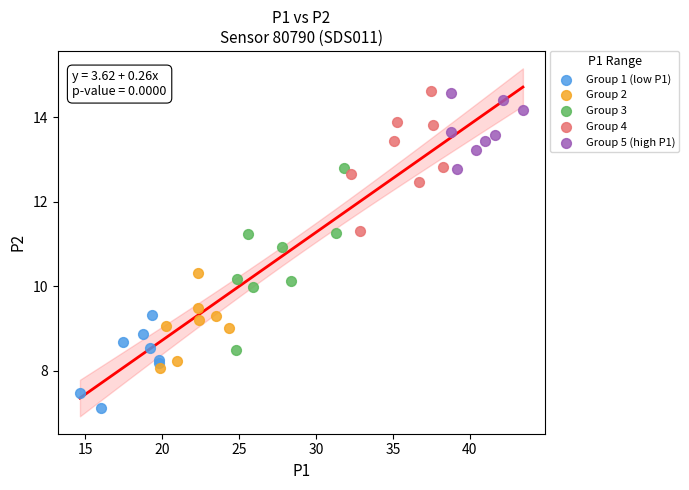

Which series reaches the minimum Y coordinate?

Group 1 (low P1)